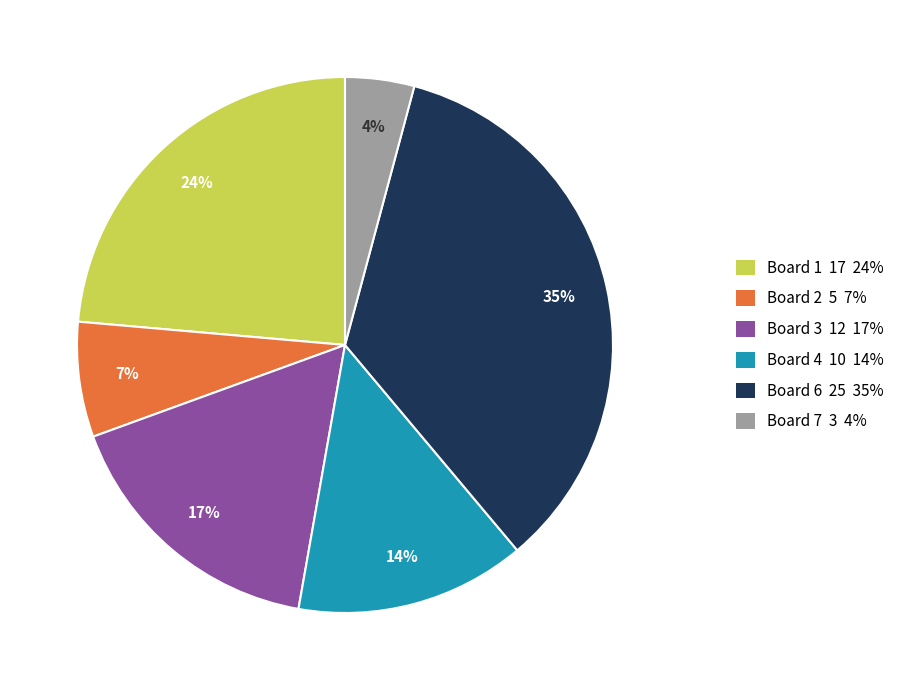

To the nearest percent, what is the difference between the largest and smallest slice percentages?

31%